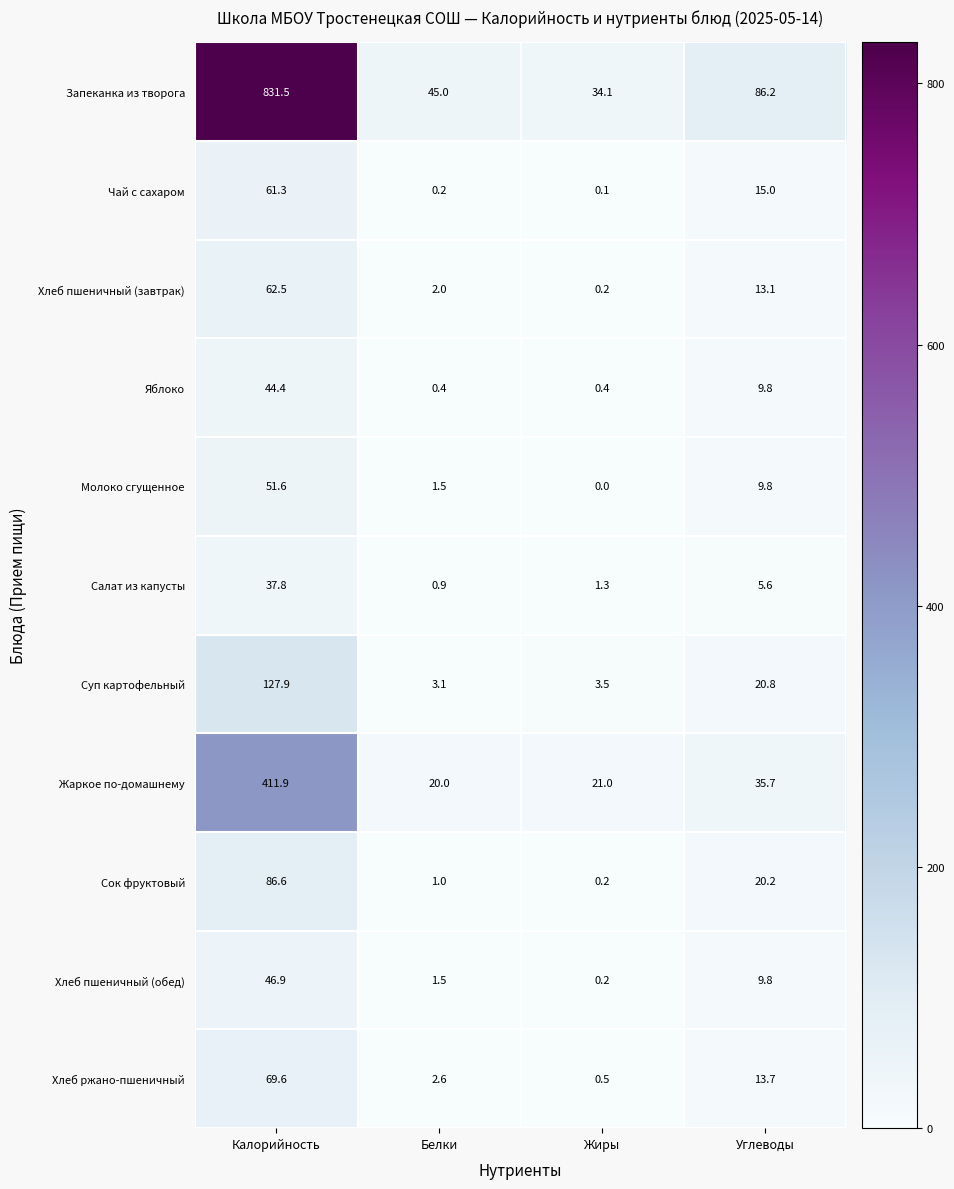

Which category has the highest value across all series?

Калорийность